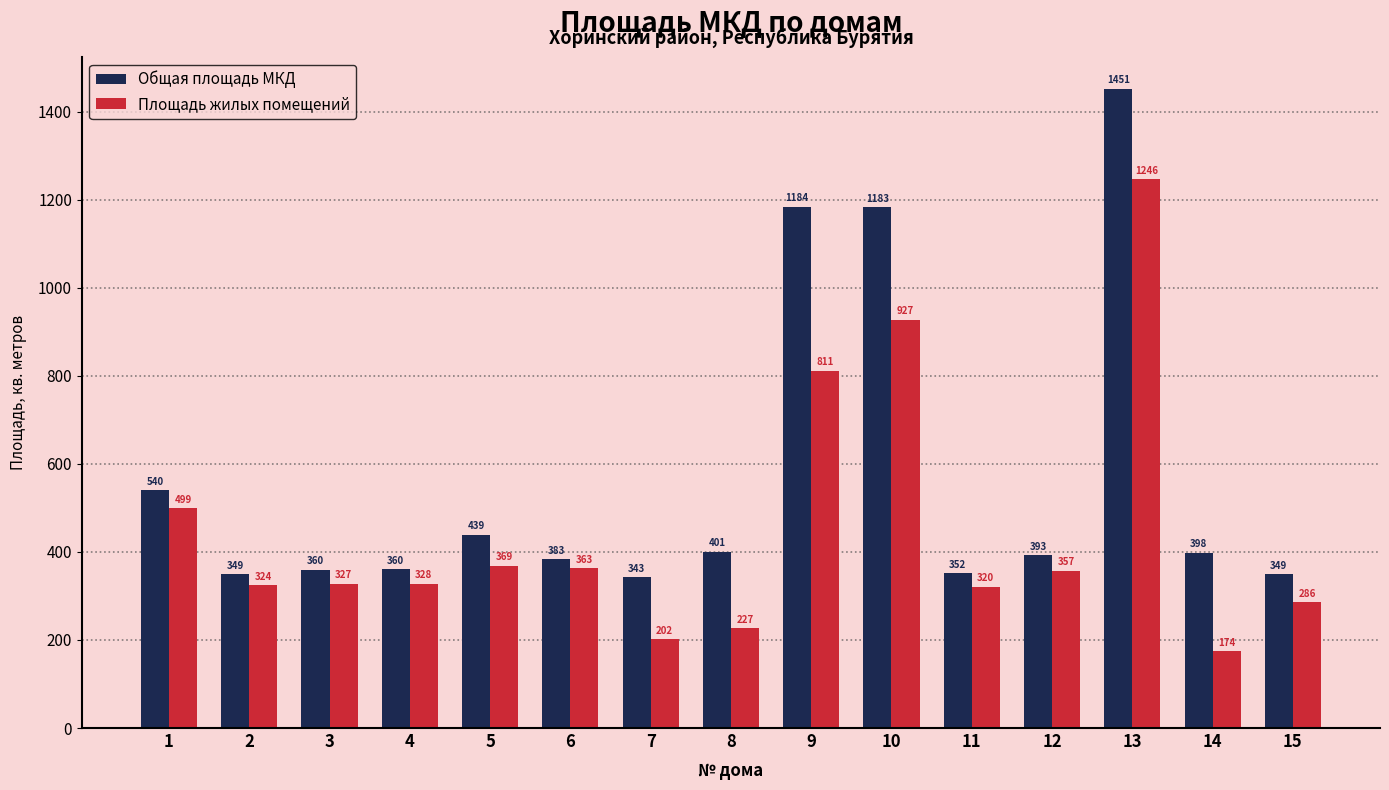

What is the total value across all series at 6?

746.0